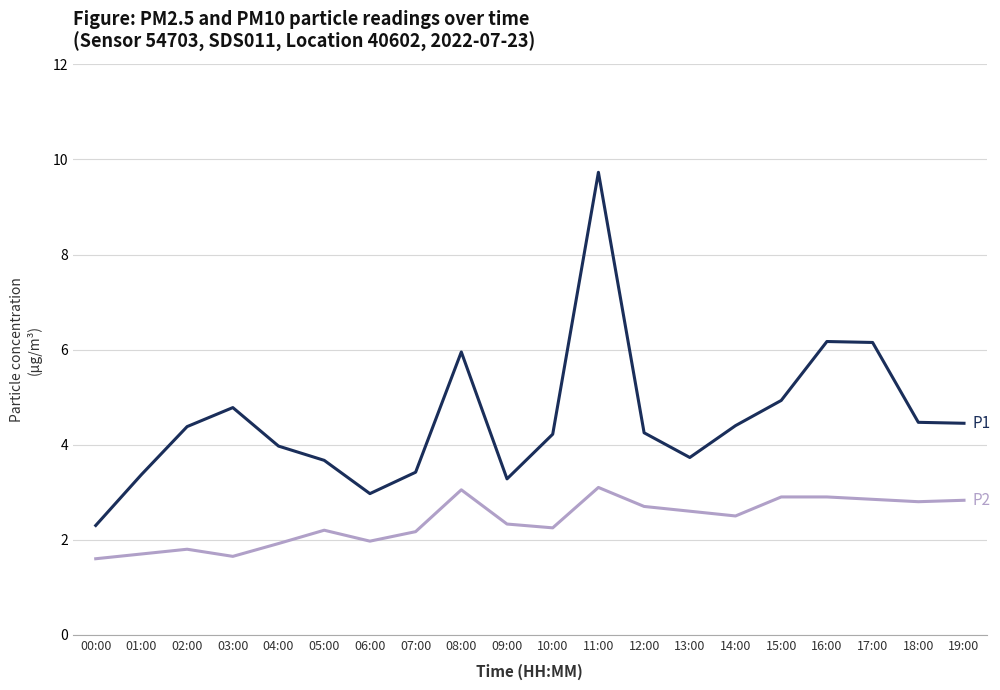

What is the difference between the highest and lowest values at 19:00?

1.6